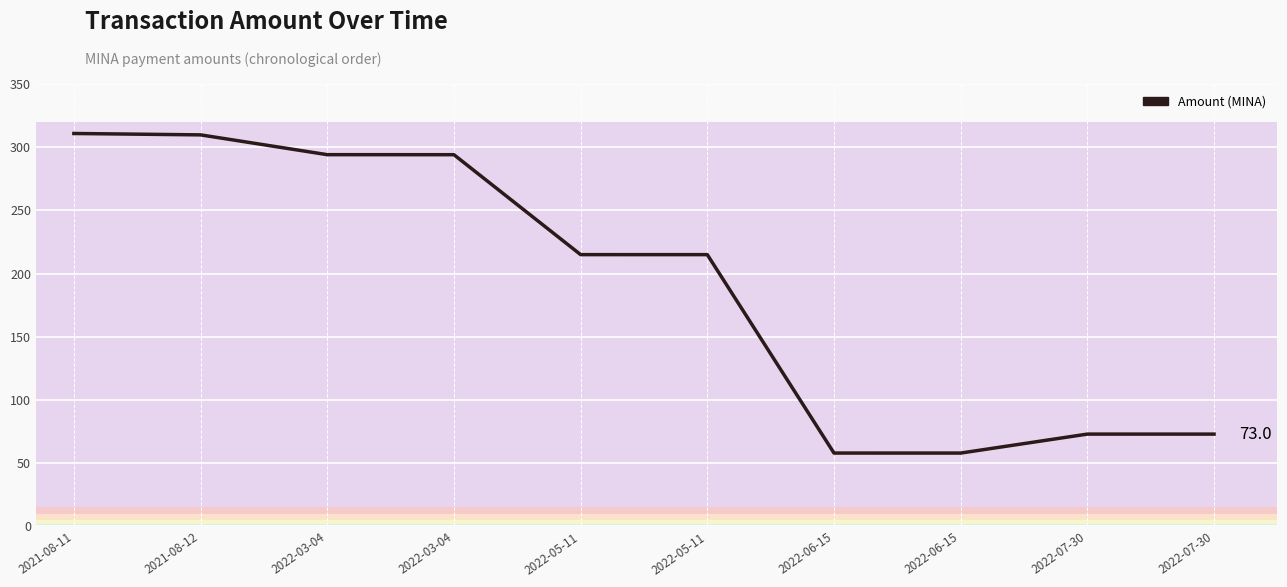

Reading left to right, what are all the values shown in this chart?

2021-08-11=310.8	2021-08-12=309.7	2022-03-04=294.1	2022-03-04=294.1	2022-05-11=215.0	2022-05-11=215.0	2022-06-15=58.0	2022-06-15=58.0	2022-07-30=73.0	2022-07-30=73.0